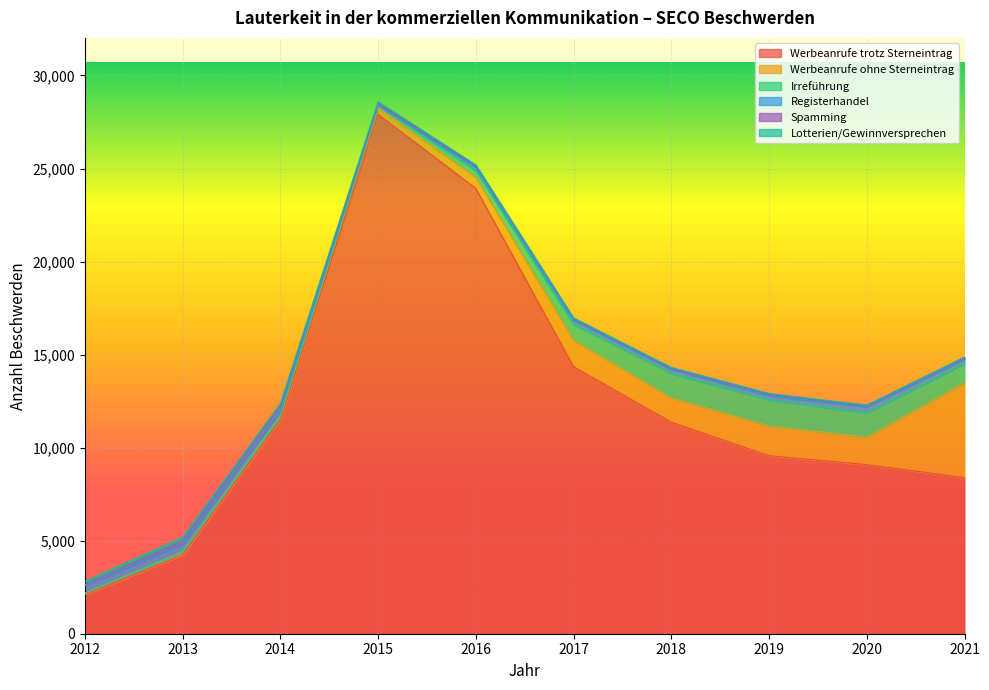

At 2016, list the series in order from largest to smallest.

Werbeanrufe trotz Sterneintrag, Werbeanrufe ohne Sterneintrag, Irreführung, Registerhandel, Spamming, Lotterien/Gewinnversprechen